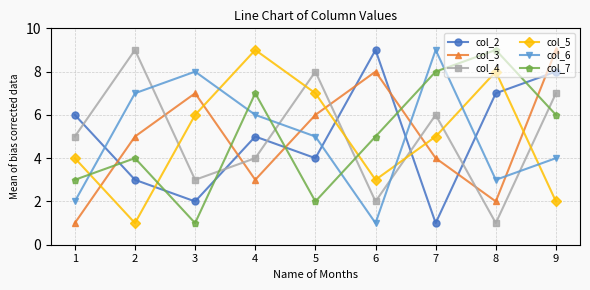

Between 5 and 9, which series saw the biggest shift?

col_5